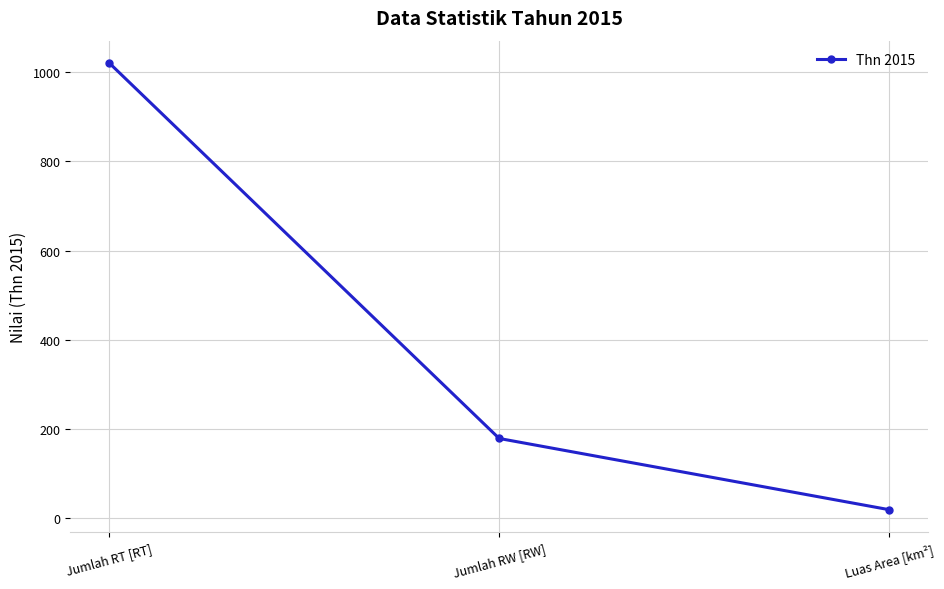

Which label corresponds to the largest value in the chart?

Jumlah RT [RT]